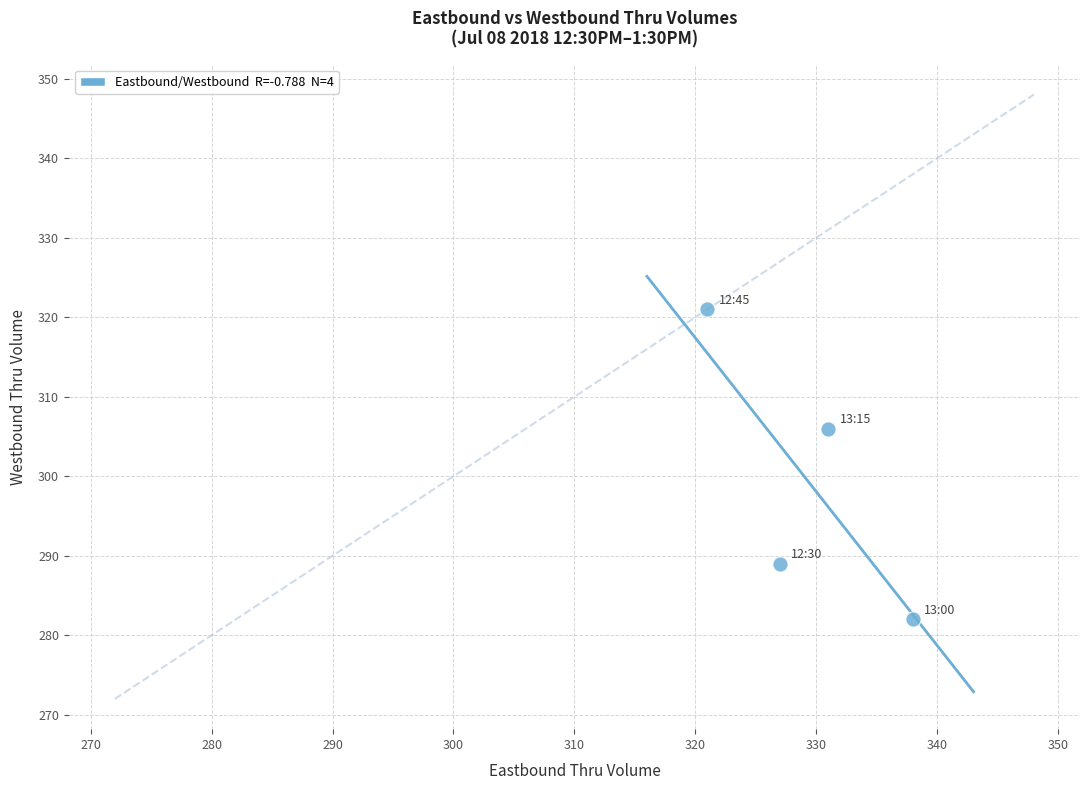

What is the range of X values (max minus min)?

17